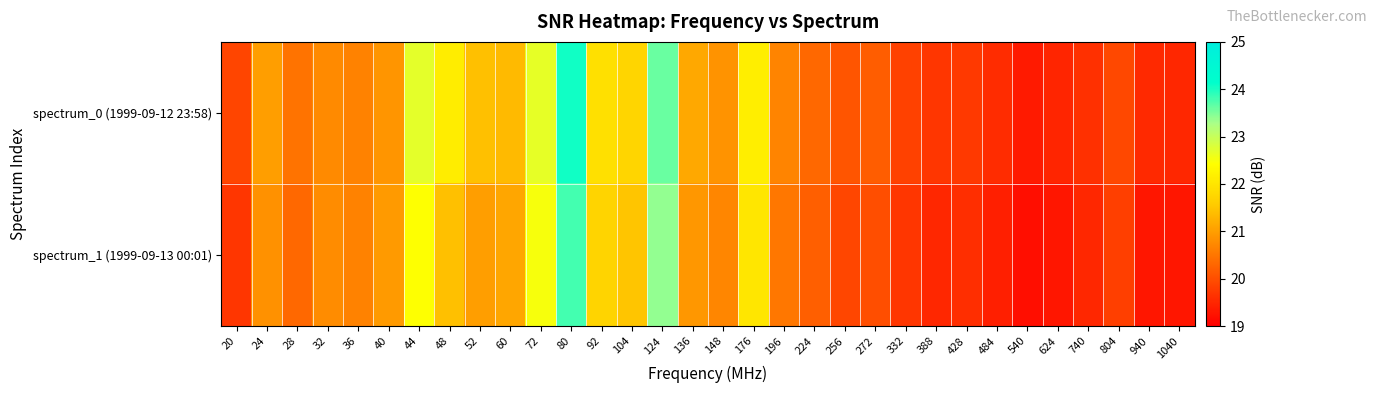

What is the difference between the highest and lowest values at 804?

0.1